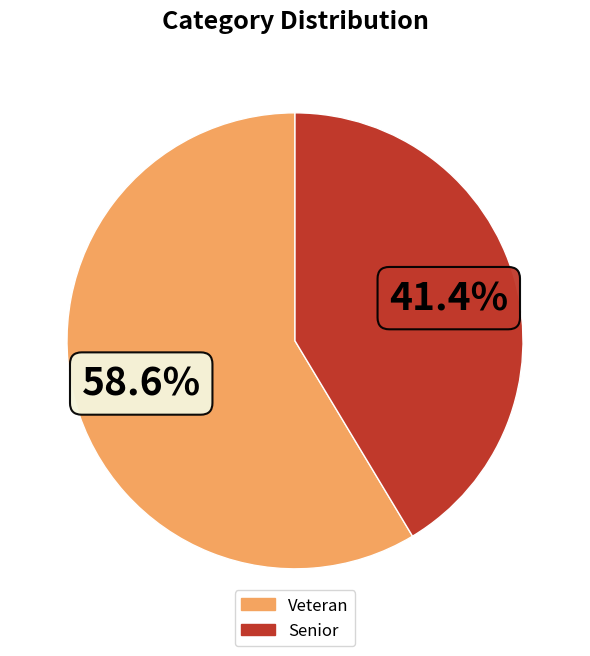

To the nearest percent, what is the combined percentage of Veteran and Senior?

100%